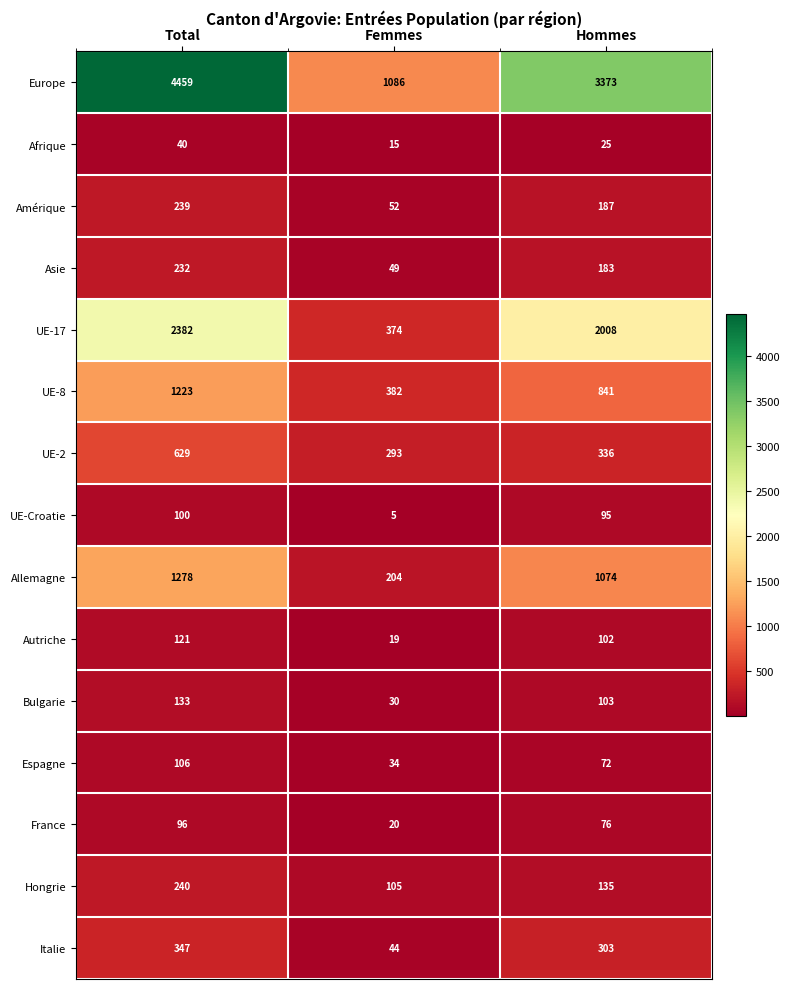

Which series has the widest spread of values?

Europe